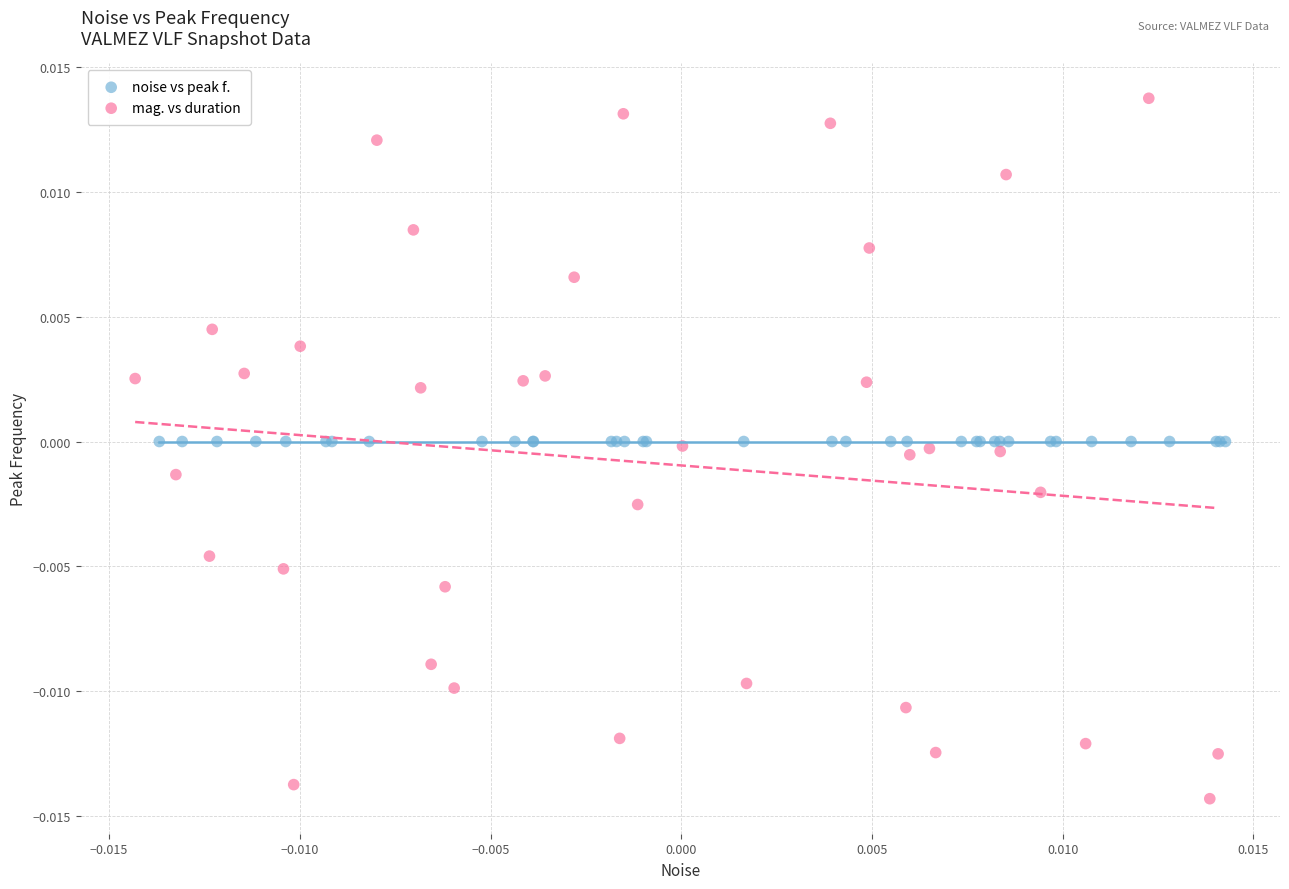

Which series has the largest Y range (max minus min)?

mag. vs duration